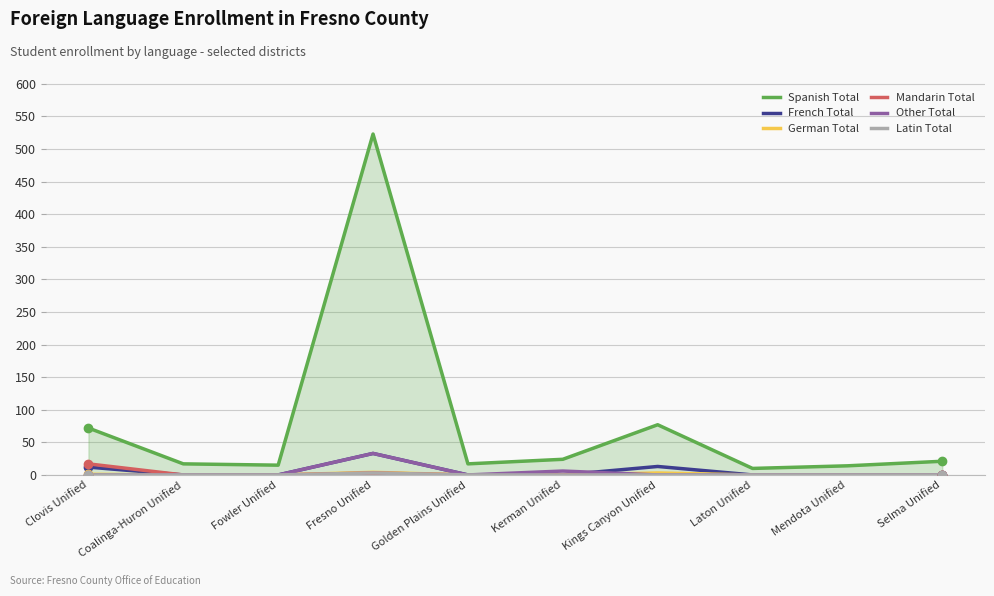

In Spanish Total, how many points are lower than both neighbors (excluding endpoints)?

3